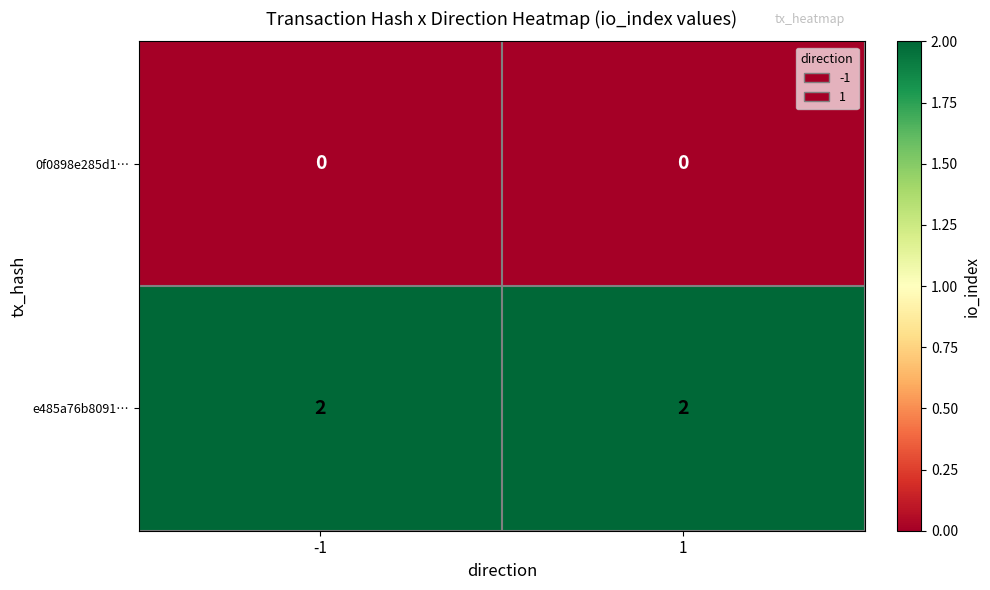

True or false: e485a76b8091… has a value of 1 at -1.

False